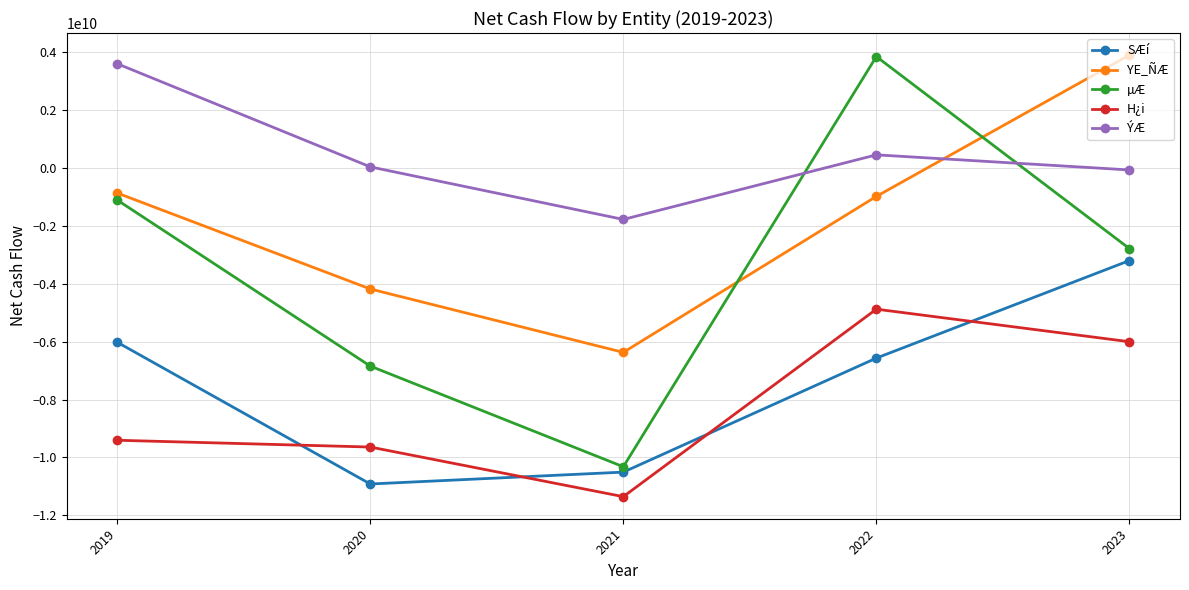

True or false: H¿i and ÝÆ intersect in this chart.

False